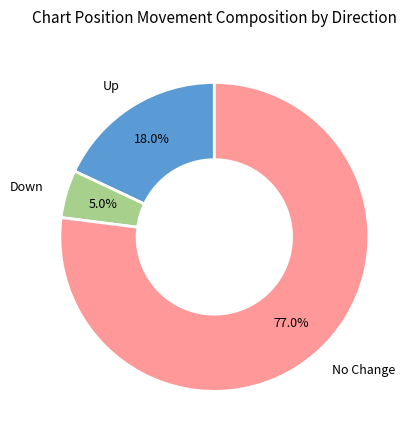

Which slice is the largest?

No Change